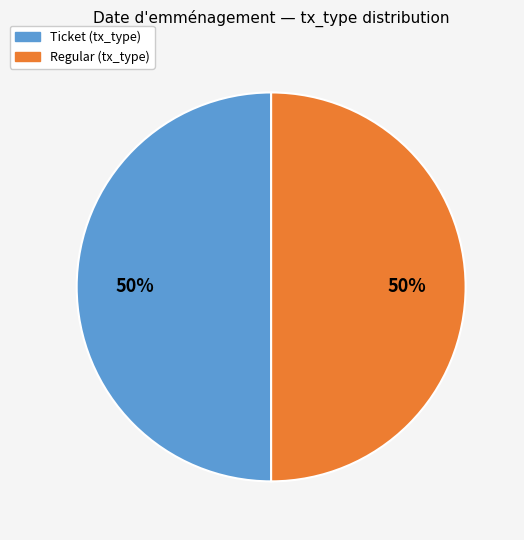

To the nearest percent, what is the combined percentage of Regular and Ticket?

100%